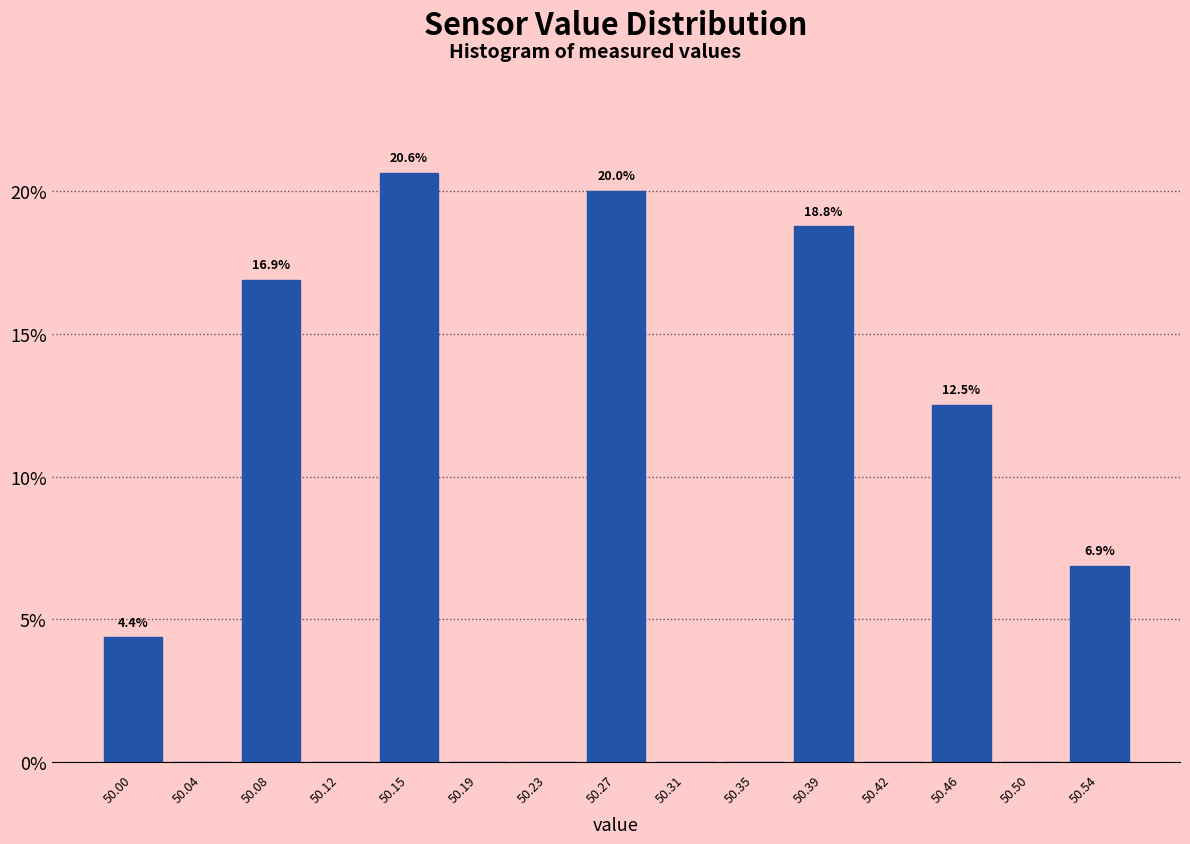

Over which range of the x-axis is the bar tallest?

50.135 to 50.175